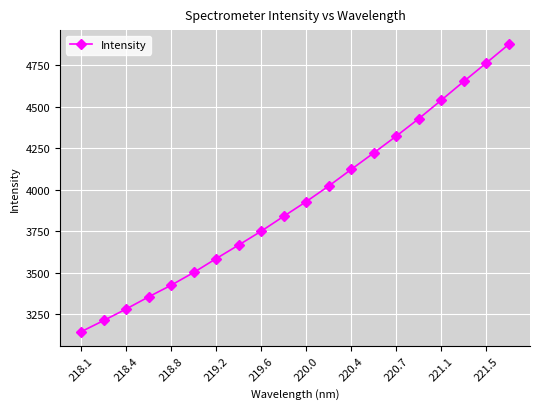

True or false: there are more than 1 points higher than both neighbors.

False